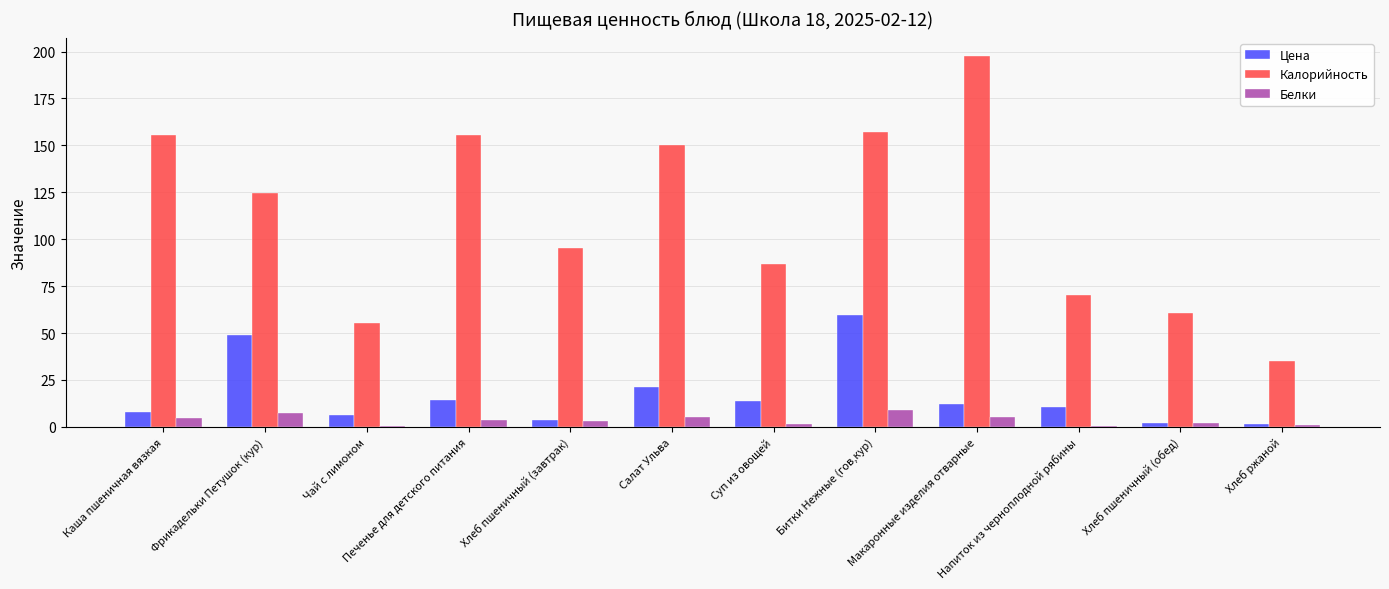

What is the sum of the Калорийность values at Фрикадельки Петушок (кур) and Макаронные изделия отварные?

322.0